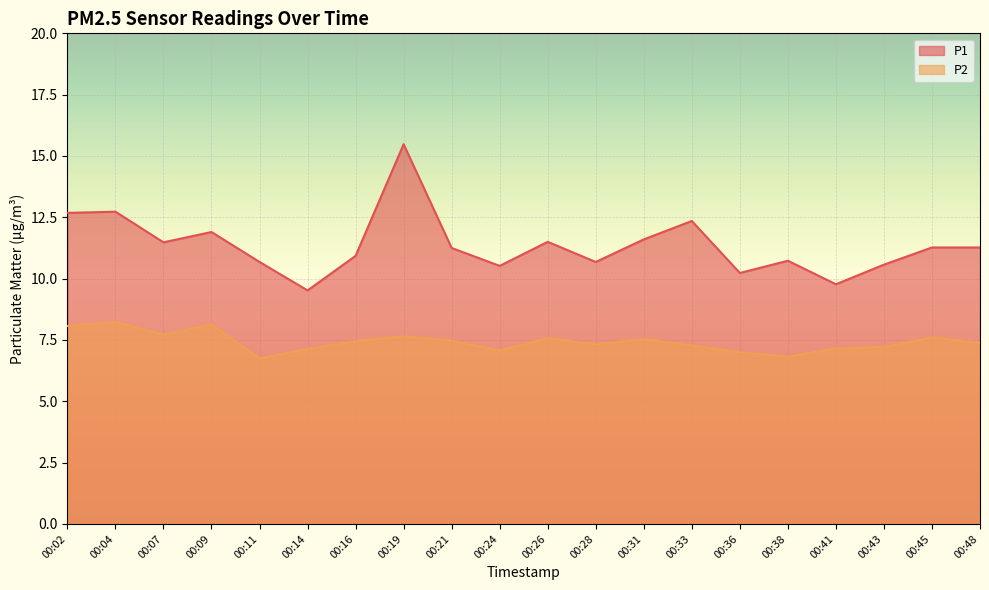

Reading right to left, extract all data points from this chart.

P1: 11.3	11.3	10.6	9.8	10.7	10.2	12.3	11.6	10.7	11.5	10.5	11.2	15.5	10.9	9.5	10.7	11.9	11.5	12.7	12.7
P2: 7.4	7.6	7.2	7.2	6.8	7.0	7.3	7.5	7.3	7.6	7.1	7.5	7.7	7.5	7.1	6.8	8.1	7.7	8.2	8.1